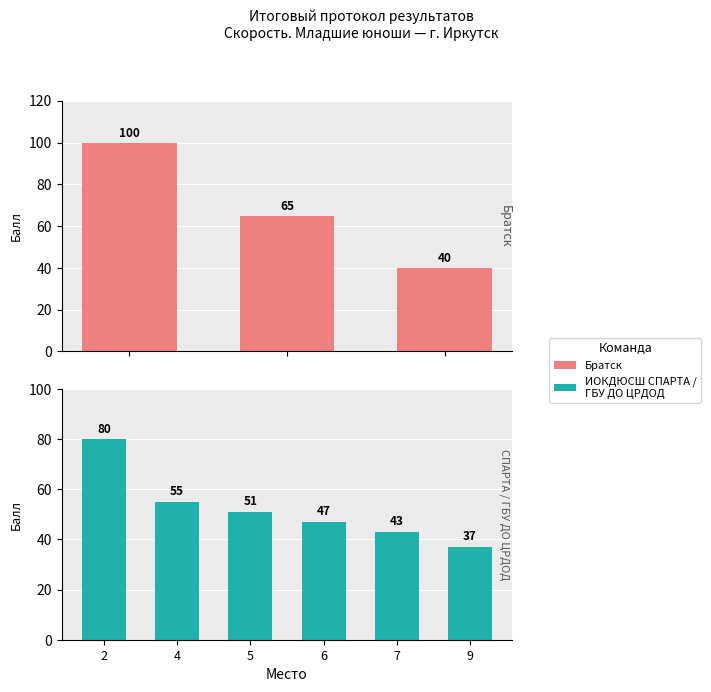

How many values are between 40 and 100?

3